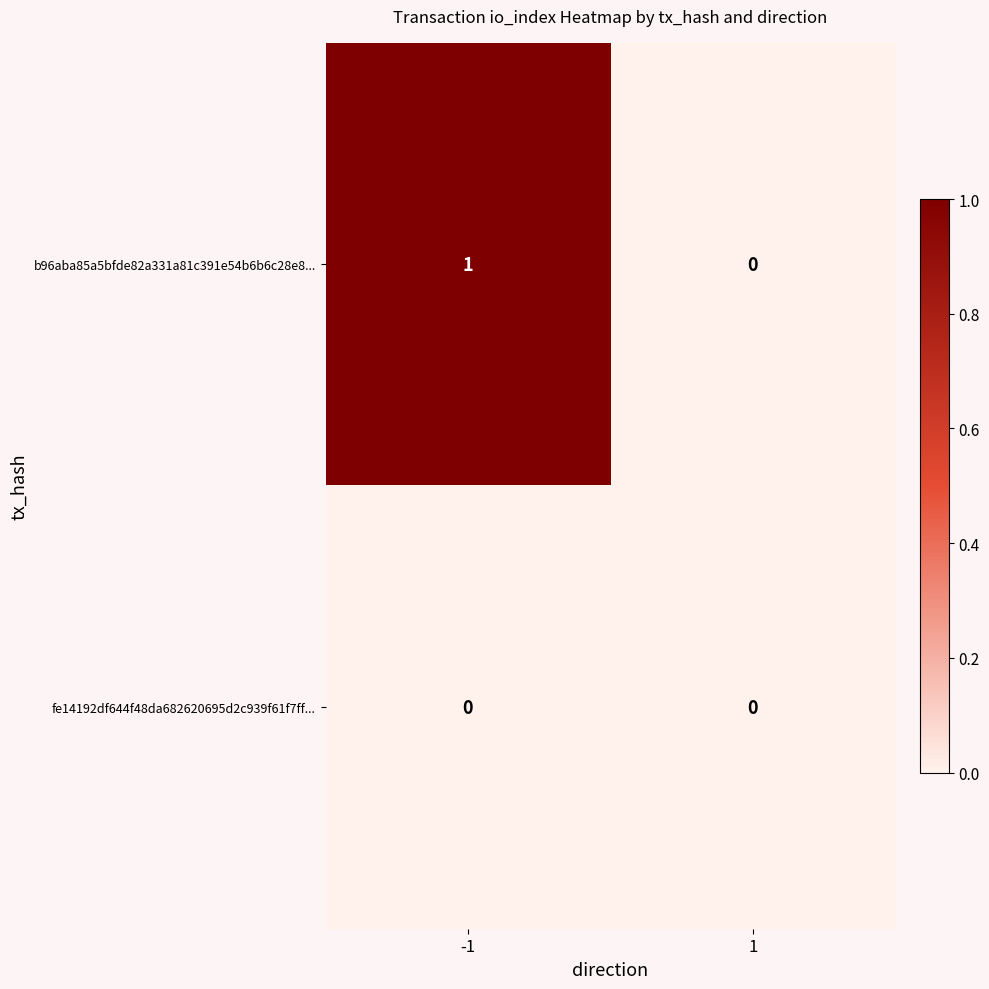

Reading right to left, extract all data points from this chart.

b96aba85a5bfde82a331a81c391e54b6b6c28e8...: 0	1
fe14192df644f48da682620695d2c939f61f7ff...: 0	0